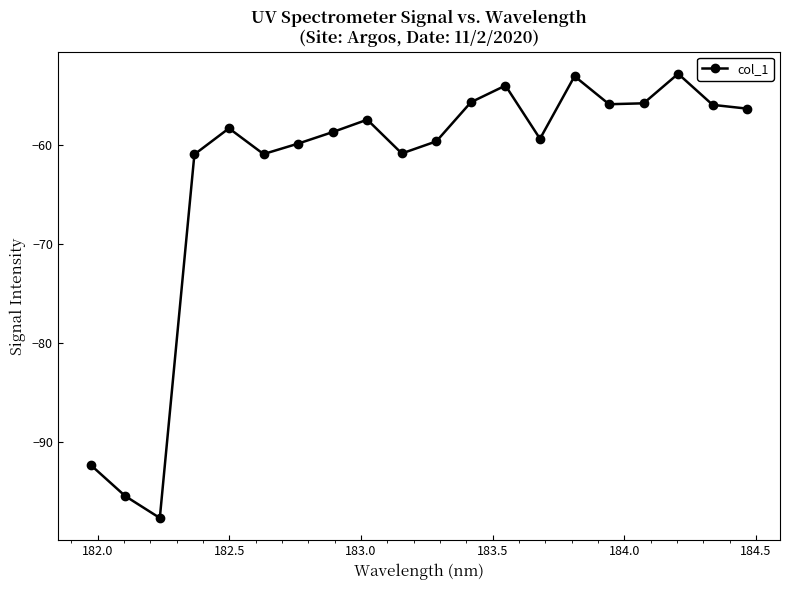

What is the value of the 17th point from the left?

-55.7